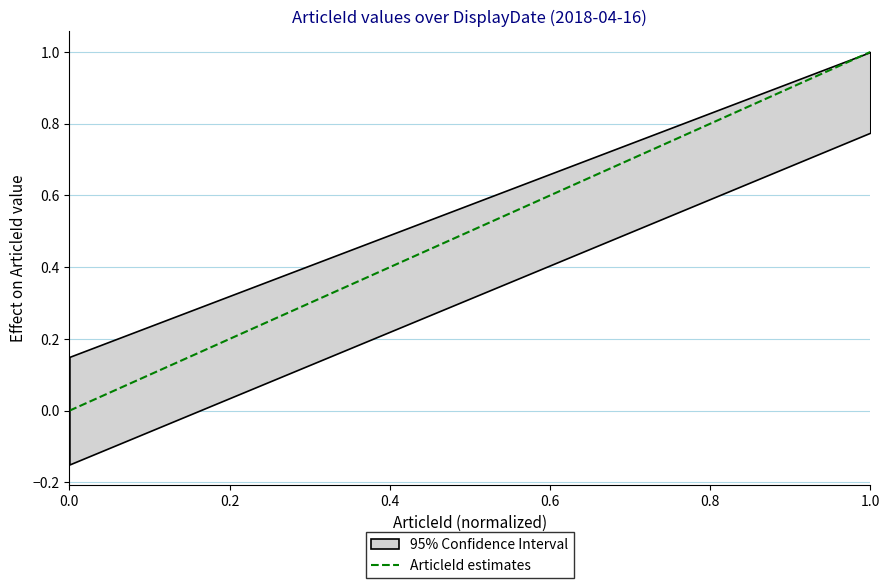

Does the chart have visible grid lines?

Yes